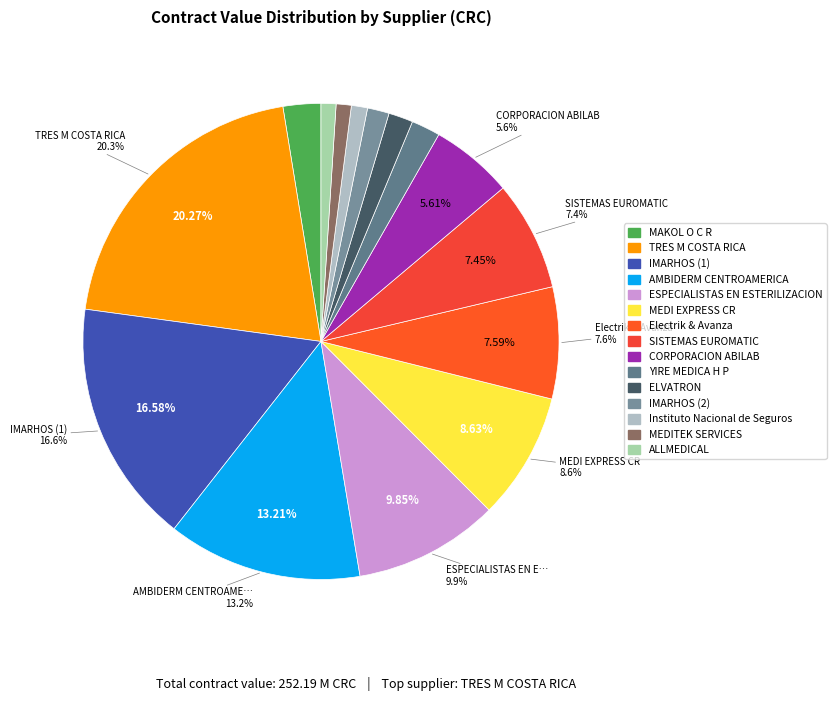

Which slice is the smallest?

ALLMEDICAL